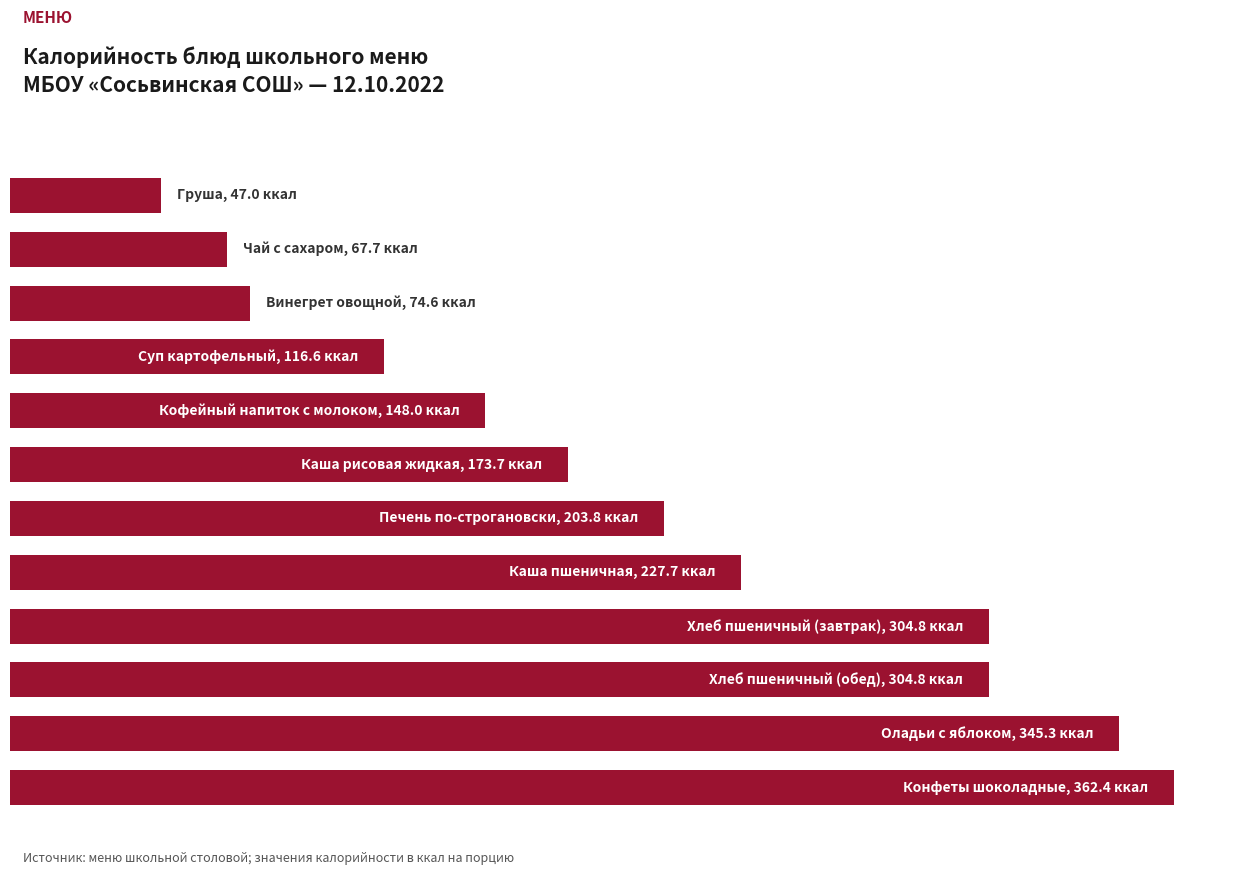

What is the difference between the maximum and second lowest values?

294.7